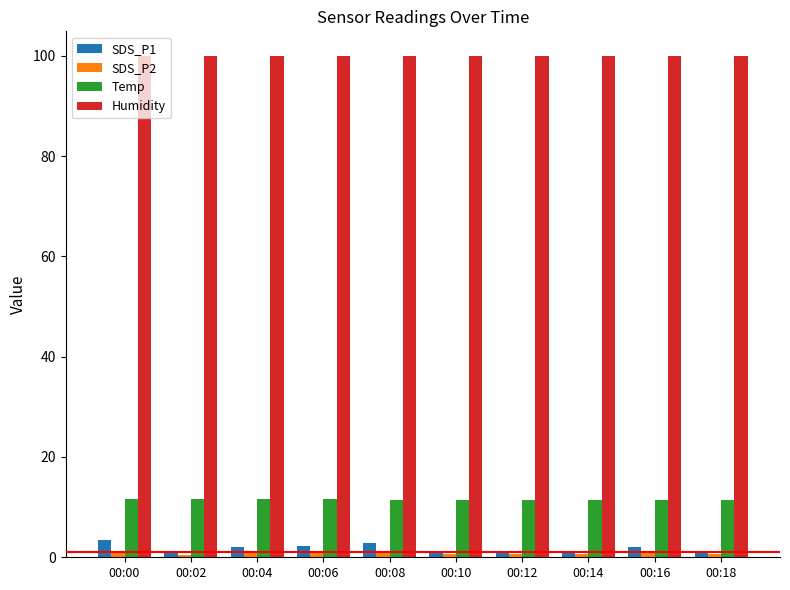

Which series has the largest total across all categories?

Humidity